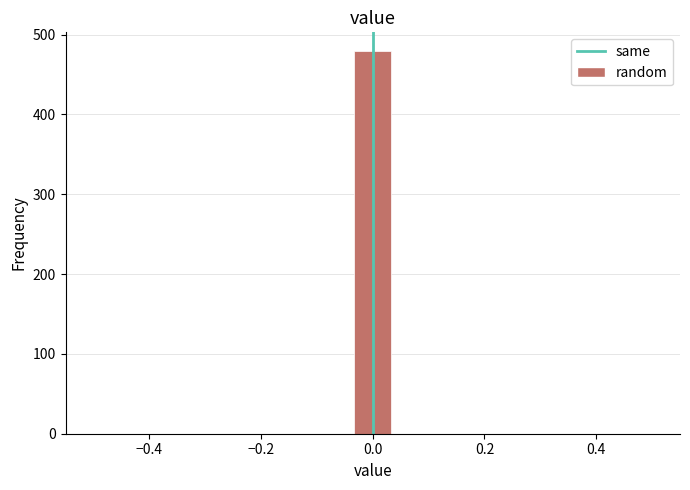

Around what value on the x-axis is the tallest bar? Give the approximate position of its centre, as read against the axis.

0.00